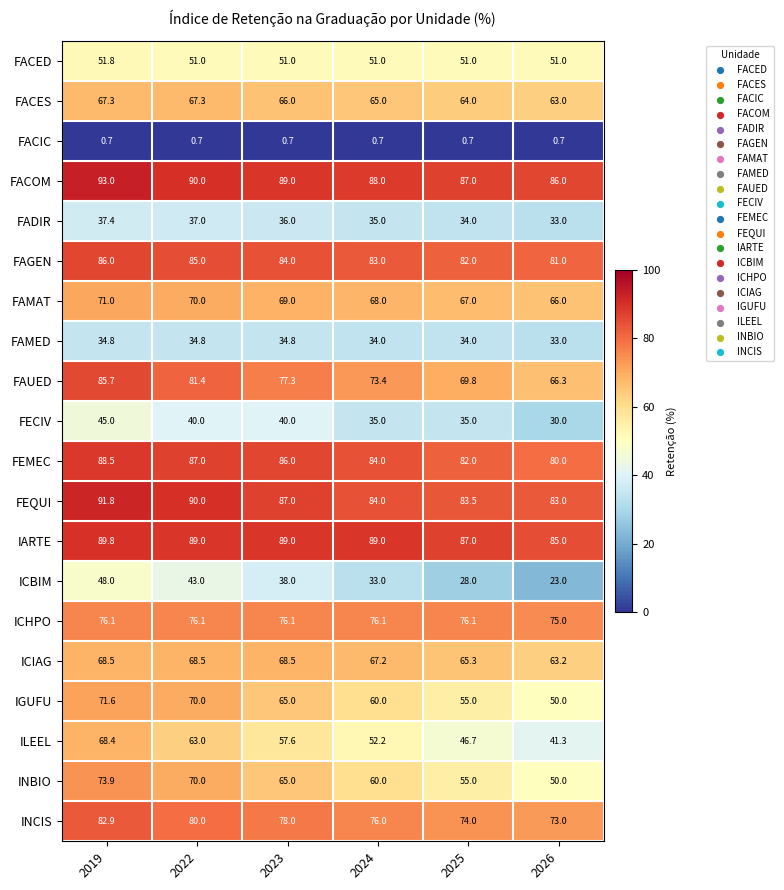

How many IARTE values are between 87 and 89?

4